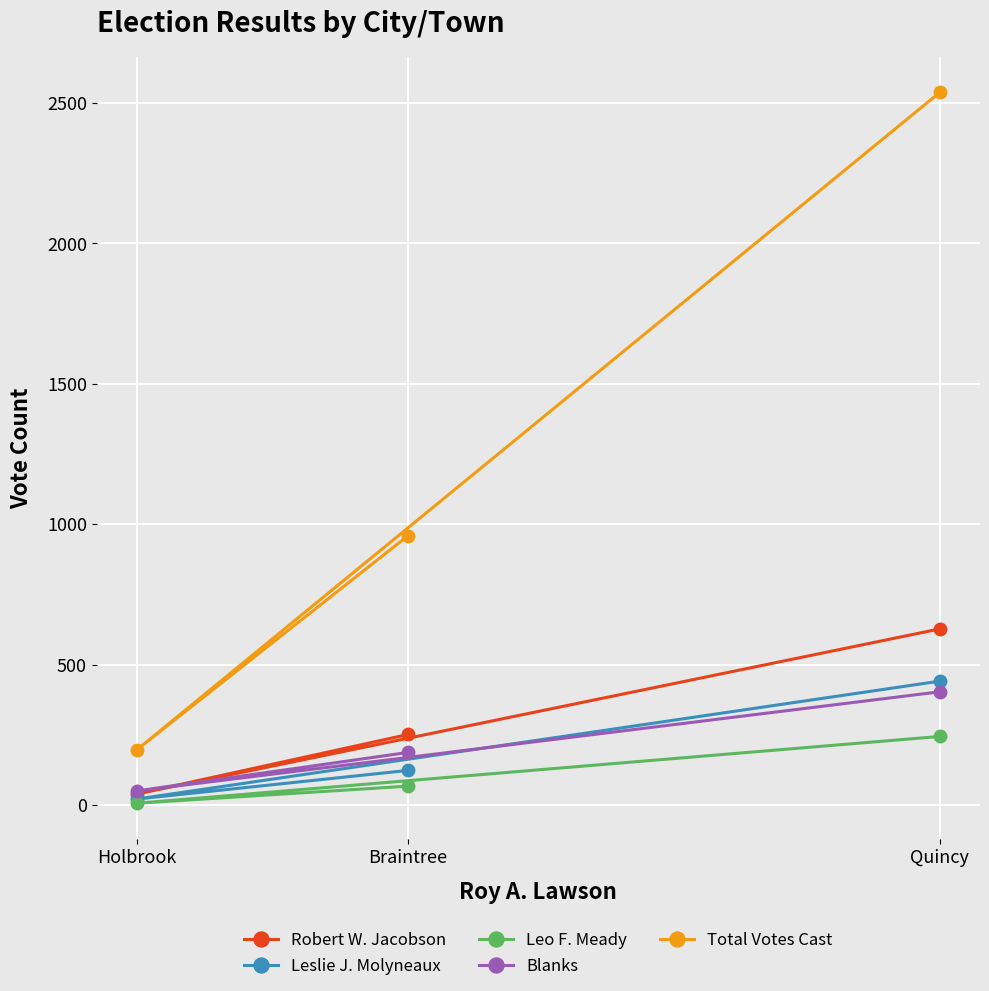

The value of Blanks at Quincy is 82. True or false?

False